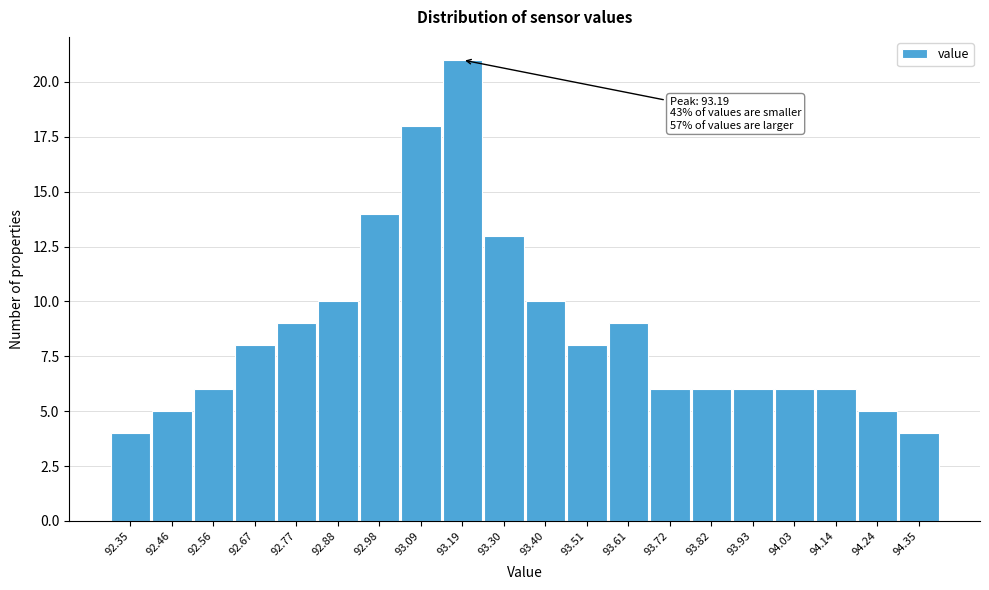

Which range on the x-axis has the tallest bar?

93.140 to 93.245